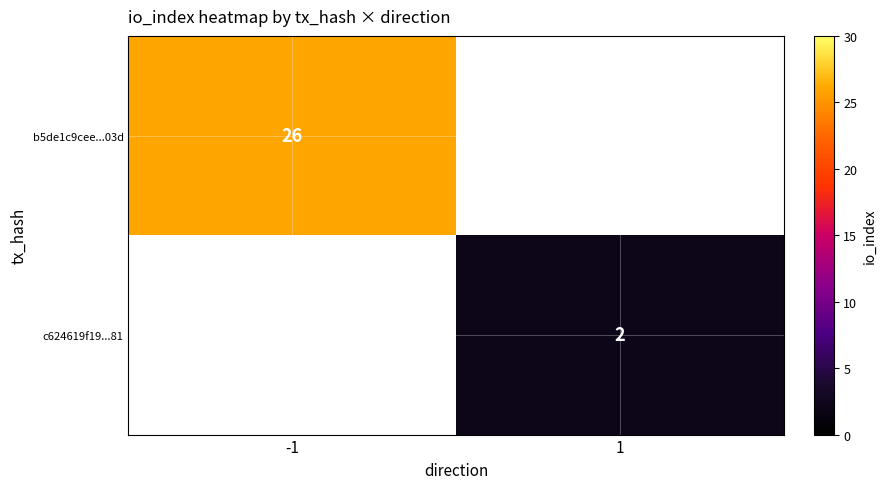

How many distinct data groups are displayed?

2